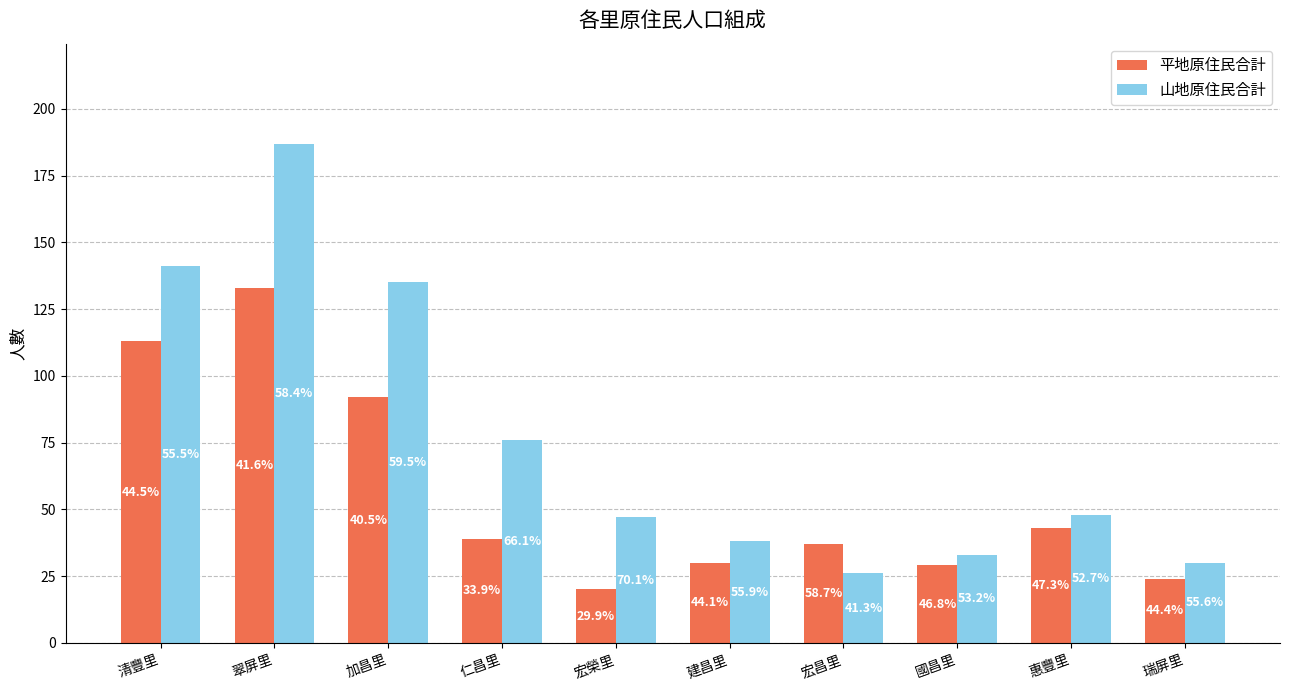

What is the difference between the maximum and minimum values in the 平地原住民合計 series?

113